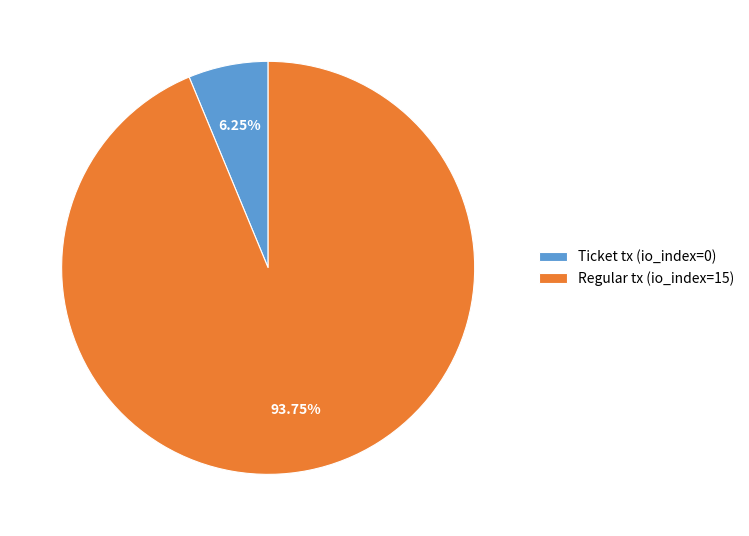

To the nearest percent, what is the average slice percentage?

50%